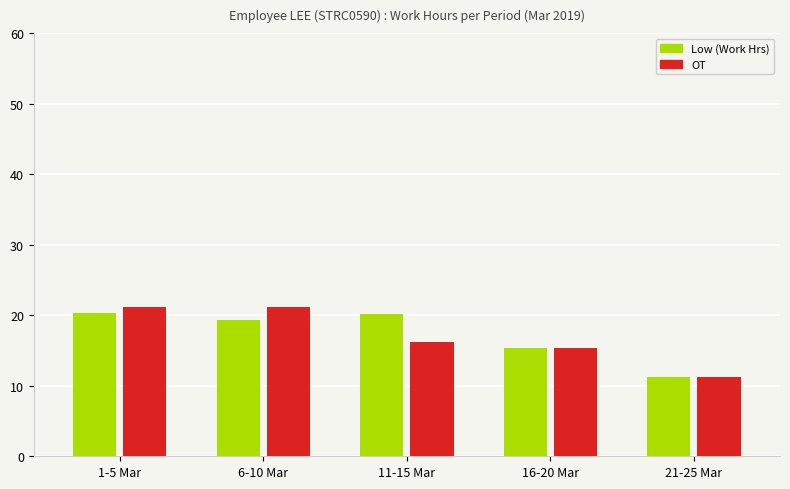

What is the label of the 5th bar from the left?

21-25 Mar